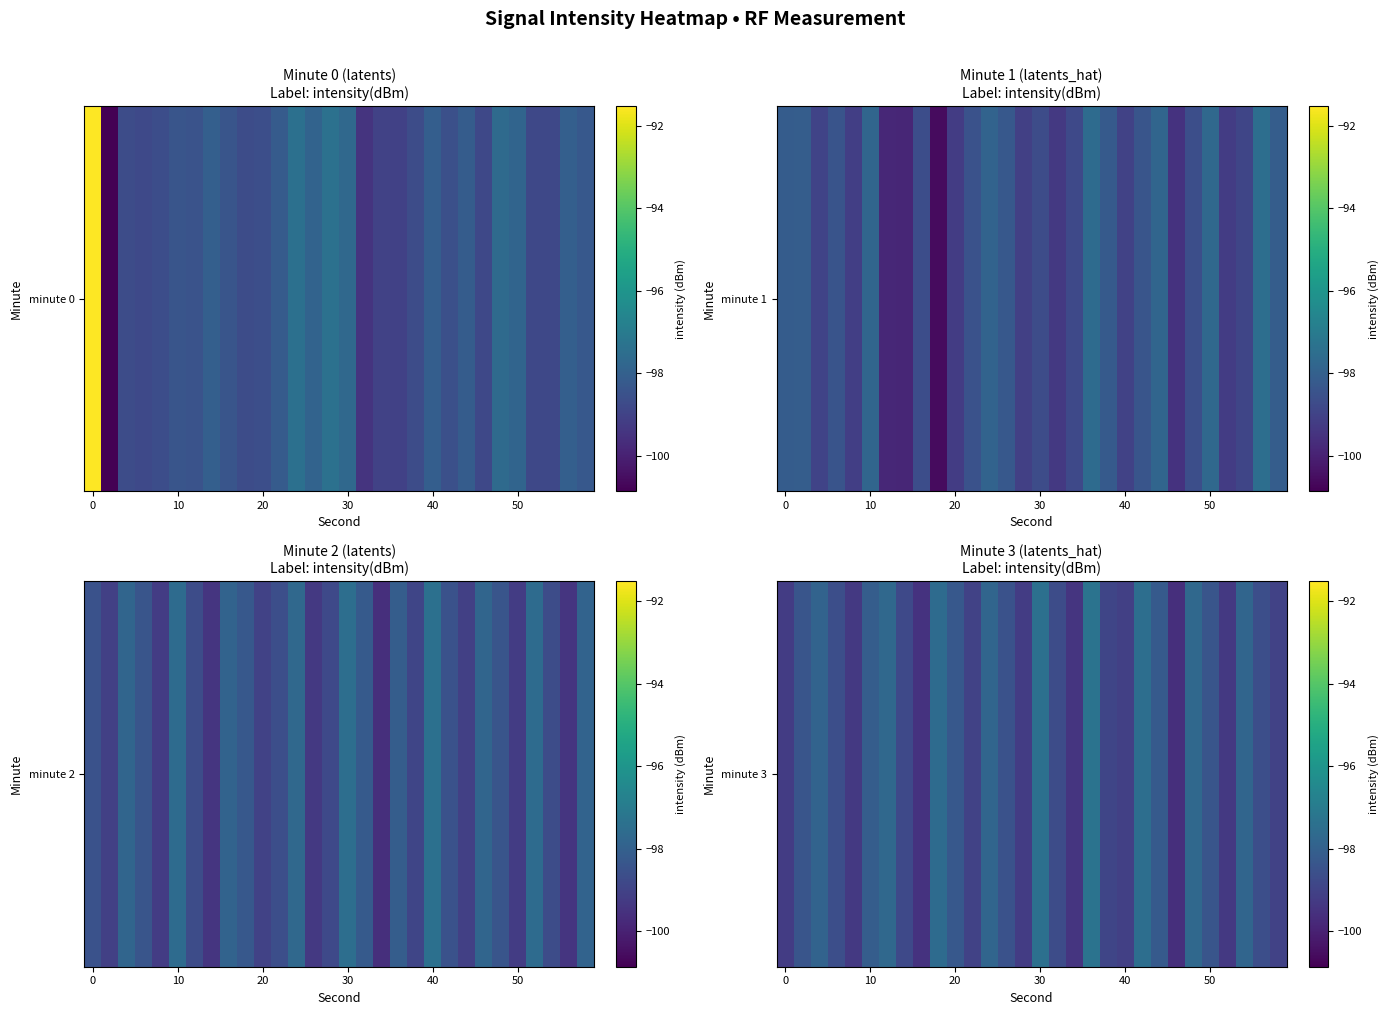

The chart shows a value of -159.1 at 13. True or false?

False